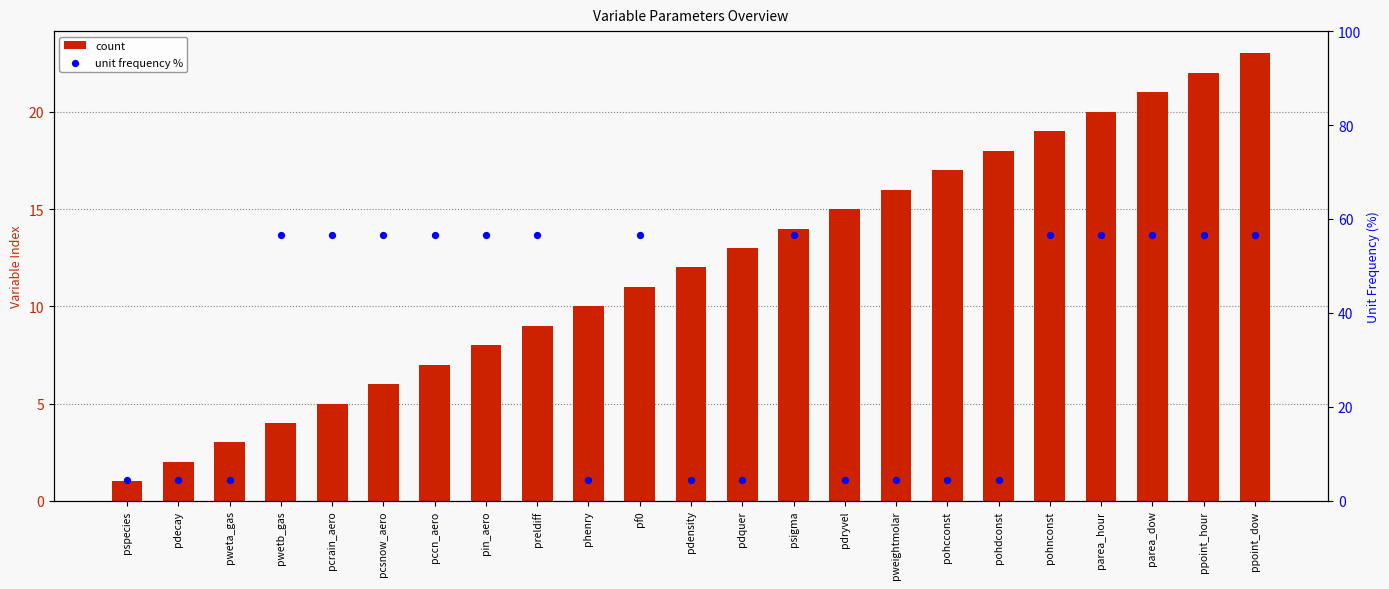

Which series reaches the minimum Y coordinate?

count